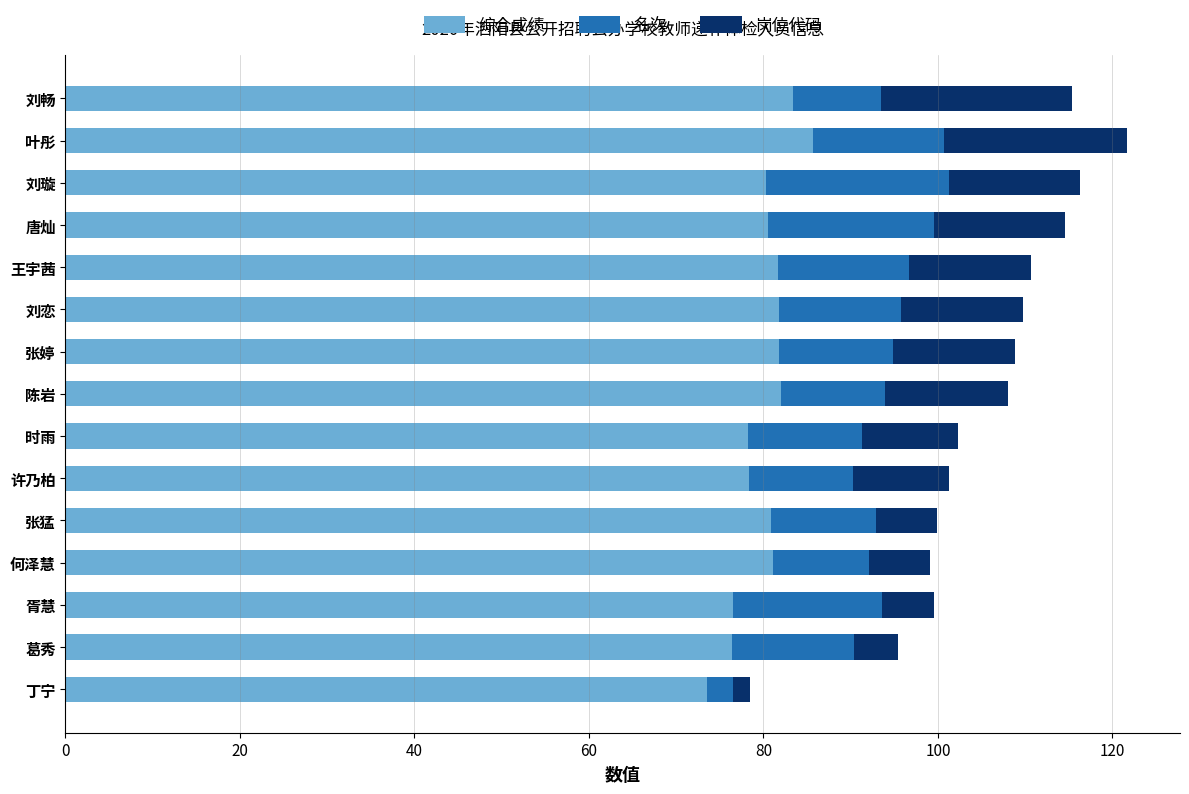

What is the total value across all series at 陈岩?

108.0